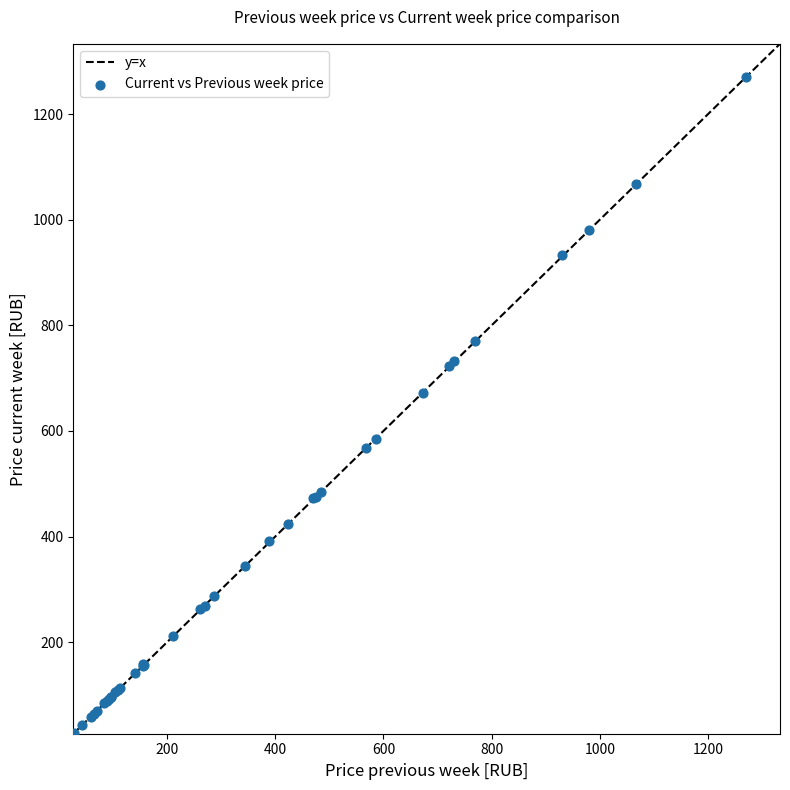

What Y value in the scatter plot is closest to 648?

672.5